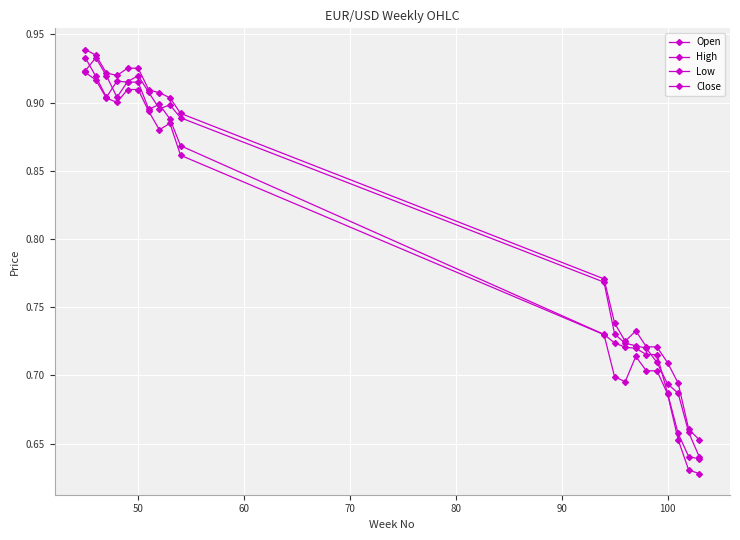

What is the difference between the maximum and minimum values in the Open series?

0.3